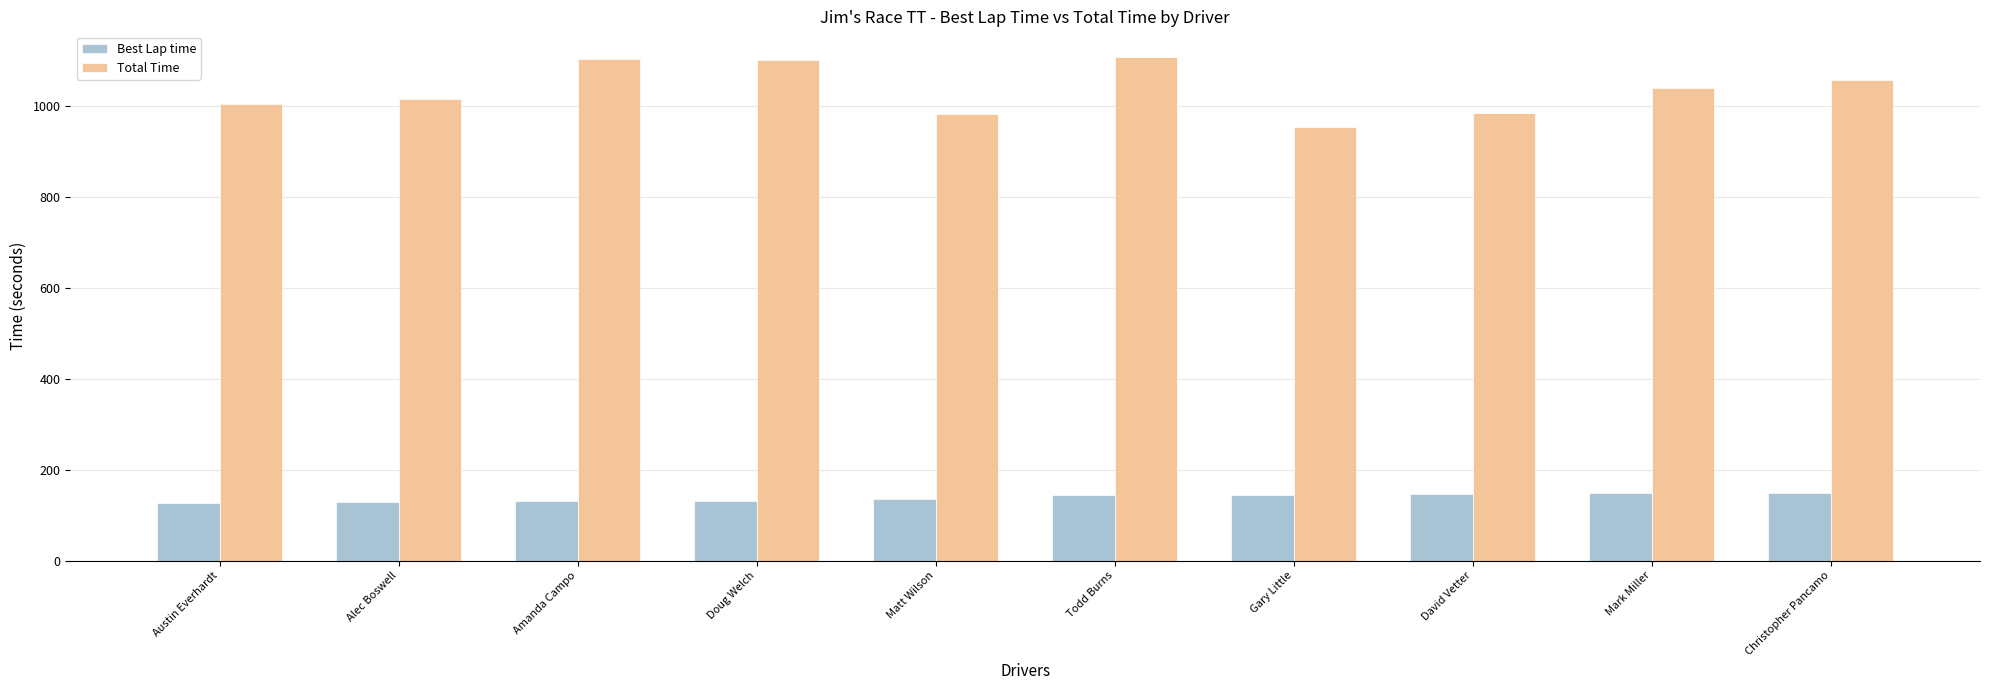

What is the smallest value displayed?

127.1